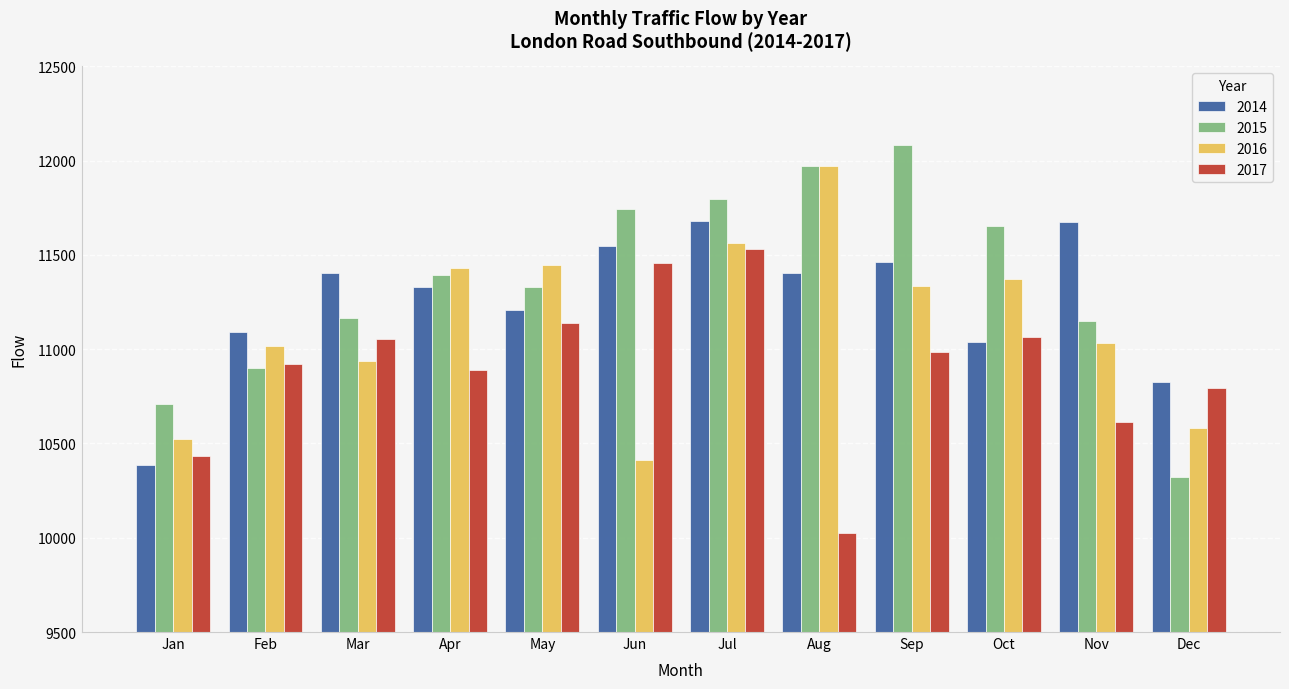

What is the approximate value of 2014 at Jun?

11547